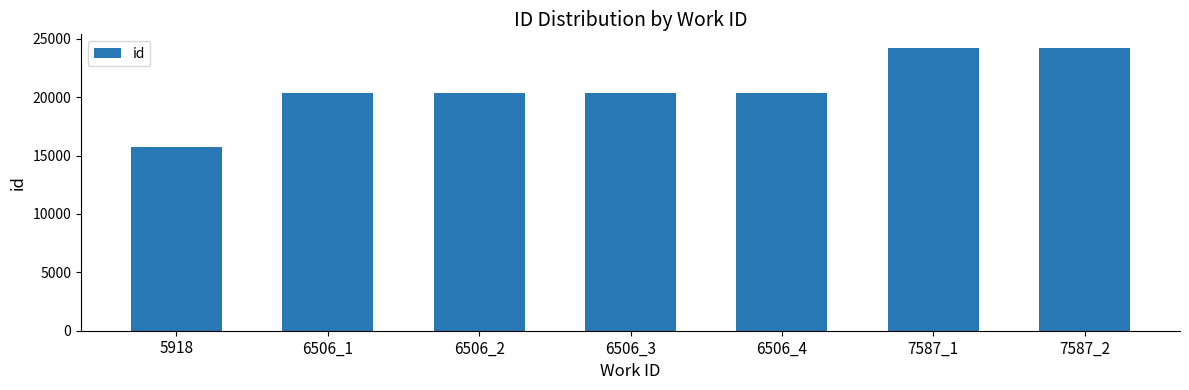

The chart shows a value of 15691 at 5918. True or false?

True